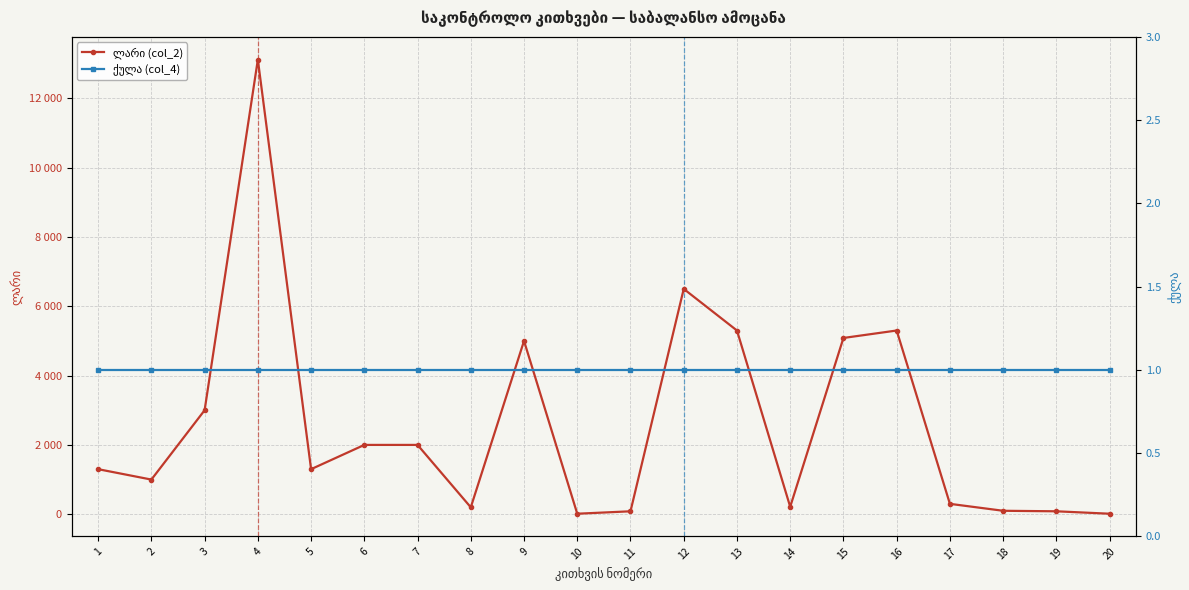

Does the chart display data point markers on the line(s)?

Yes